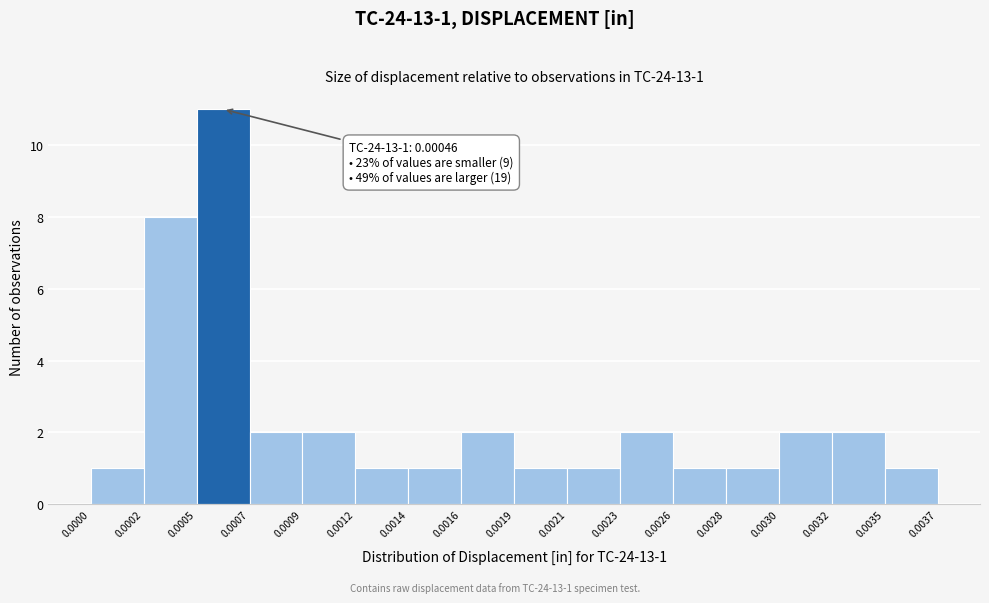

Reading left to right, list all the values displayed in this chart.

1	8	11	2	2	1	1	2	1	1	2	1	1	2	2	1